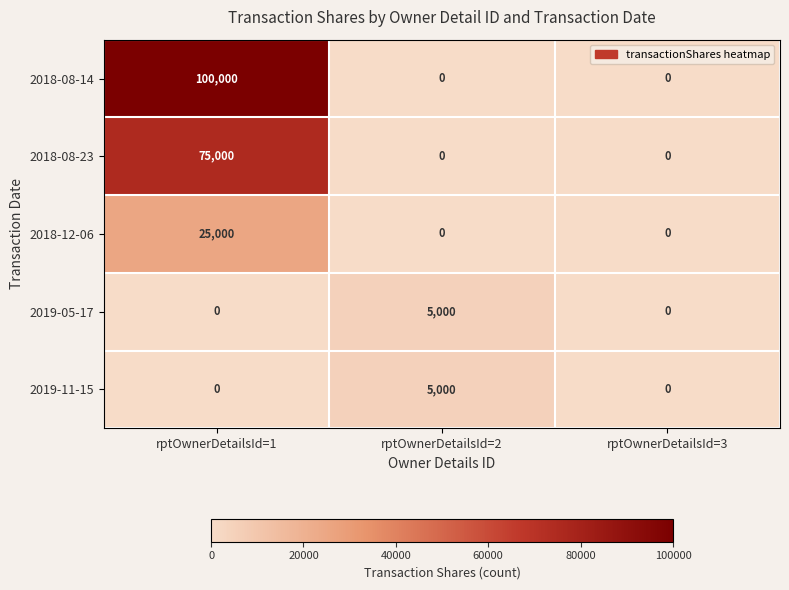

Is it true that 2019-05-17 equals 6698 at rptOwnerDetailsId=2?

False